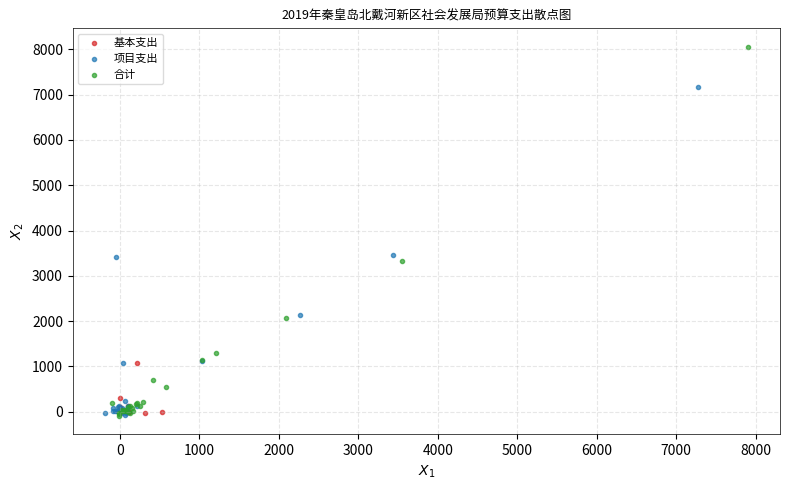

Which series has the largest Y range (max minus min)?

合计